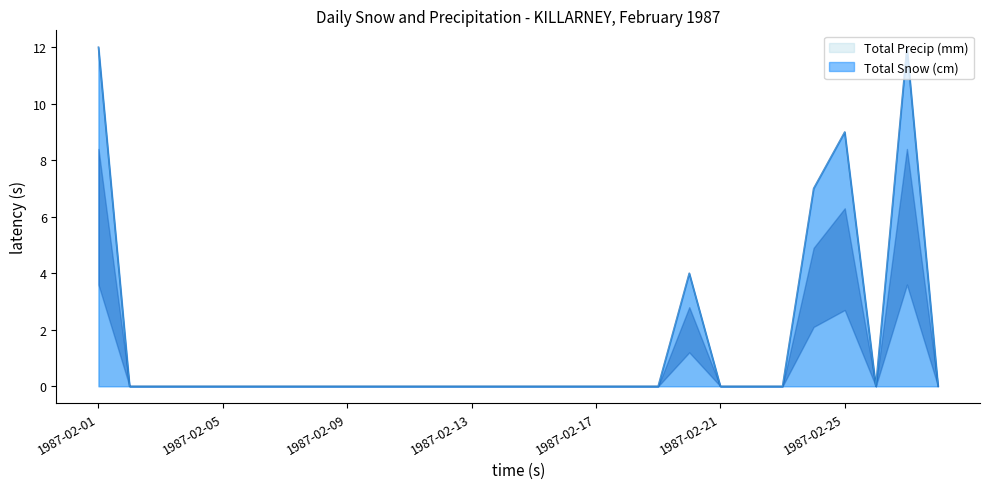

At which category does Total Precip (mm) reach its first local peak?

1987-02-20